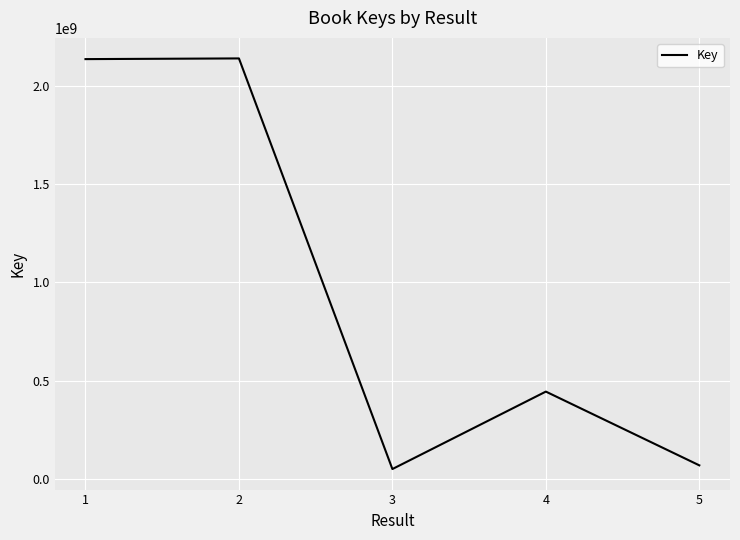

How many interior local valleys (lower than both neighbors) does the data have?

1